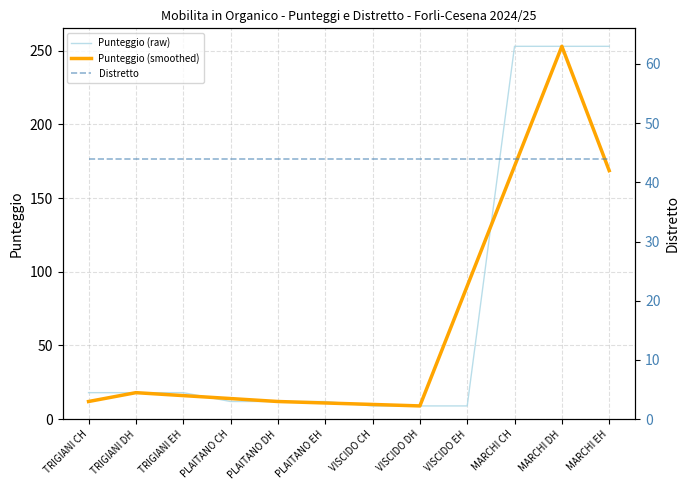

What value does the Punteggio (smoothed) series have at MARCHI CH?

171.7